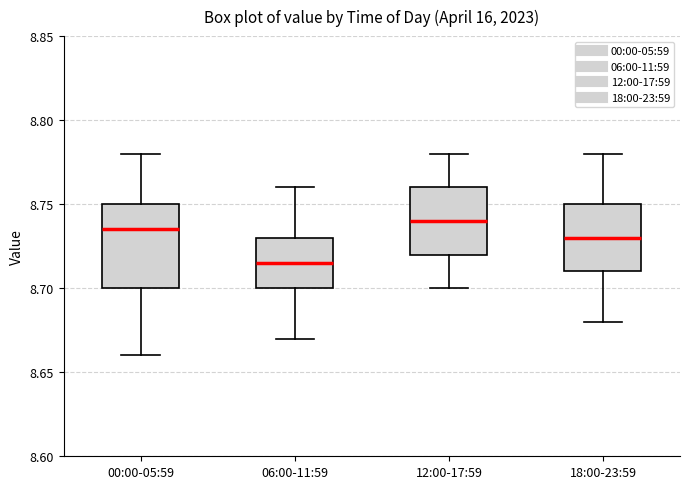

Which box is the tallest, from its lower edge to its upper edge?

00:00-05:59